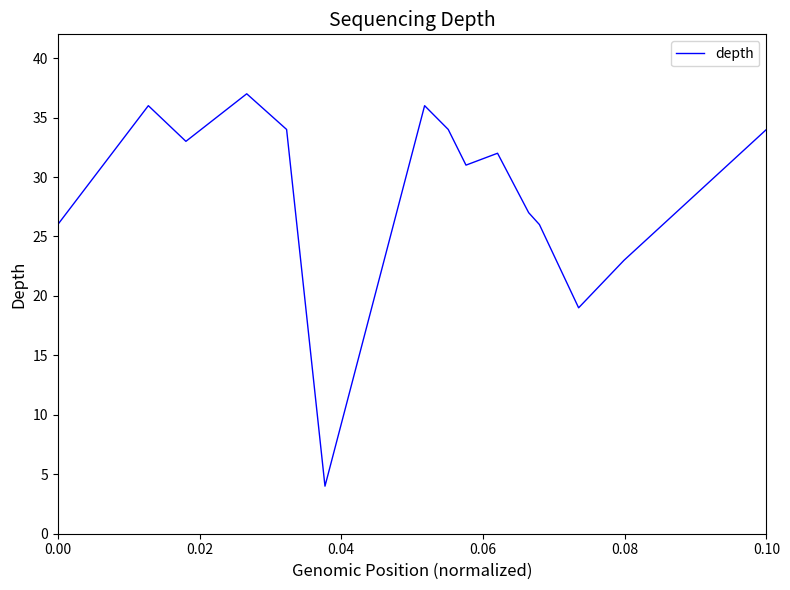

Does the chart have visible grid lines?

No